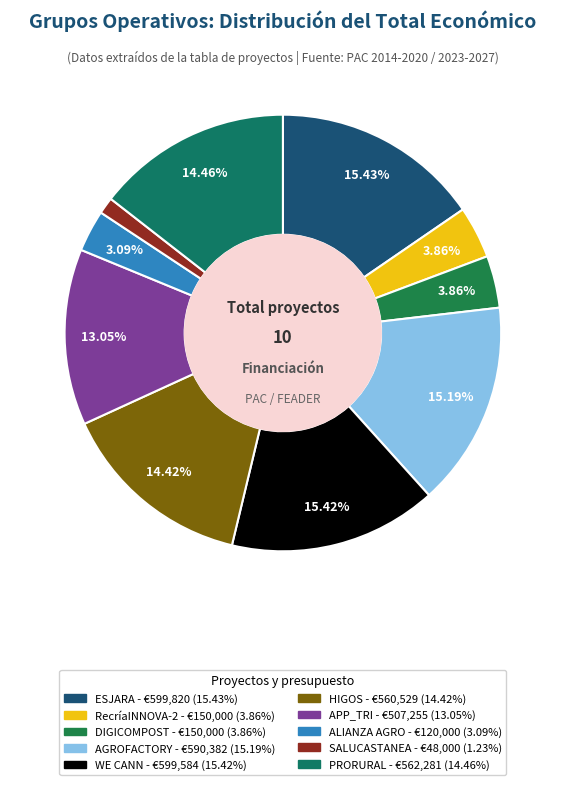

What is the change in value from HIGOS to APP_TRI?

-53274